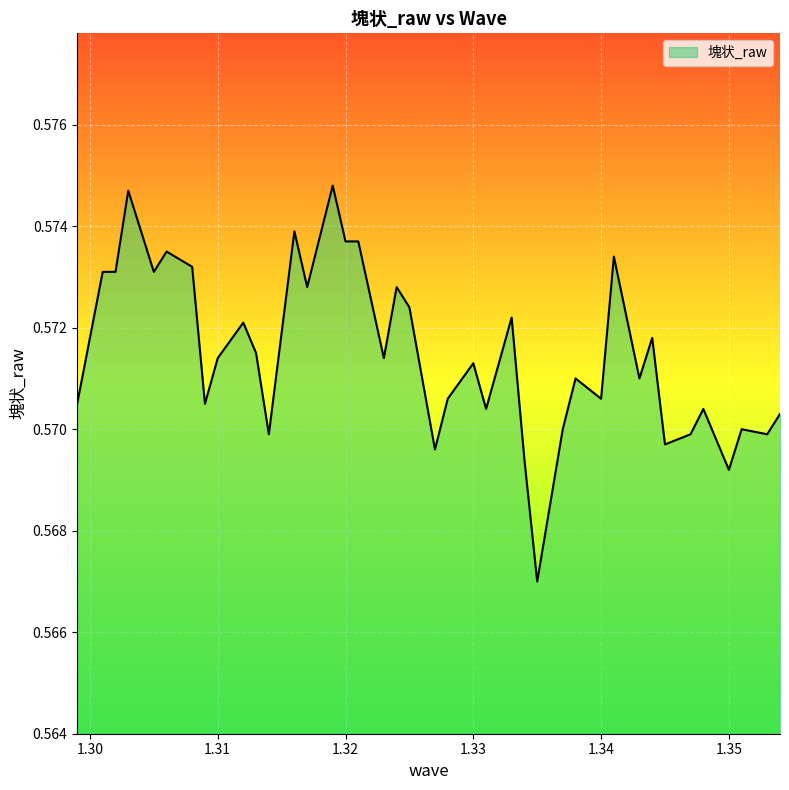

Rank the categories by value from lowest to highest.

1.335, 1.35, 1.334, 1.327, 1.345, 1.314, 1.347, 1.353, 1.337, 1.351, 1.354, 1.331, 1.348, 1.299, 1.309, 1.328, 1.34, 1.338, 1.343, 1.33, 1.31, 1.323, 1.313, 1.344, 1.312, 1.333, 1.325, 1.317, 1.324, 1.301, 1.302, 1.305, 1.308, 1.341, 1.306, 1.32, 1.321, 1.316, 1.303, 1.319